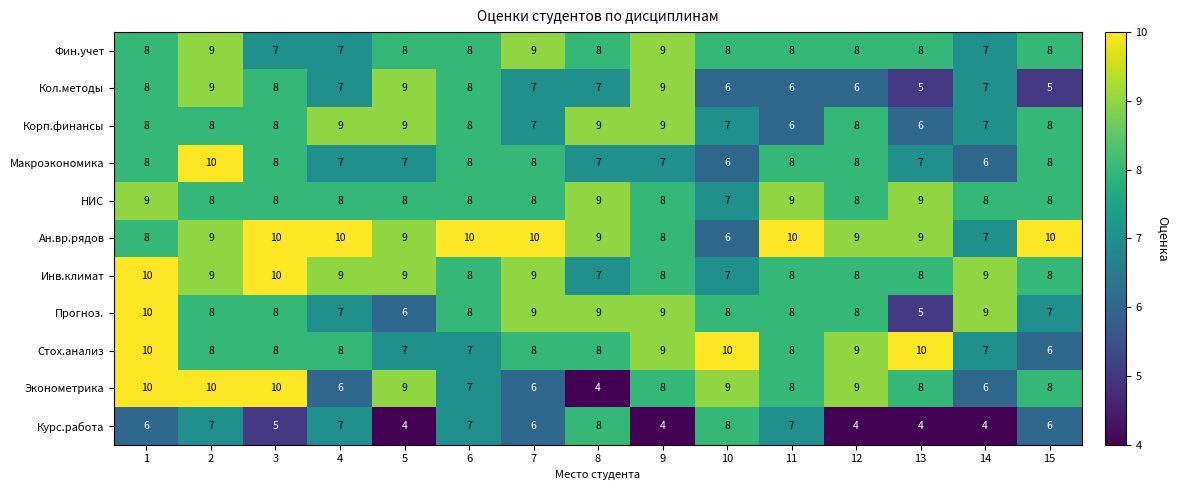

What is the difference between the highest and lowest values at 15?

5